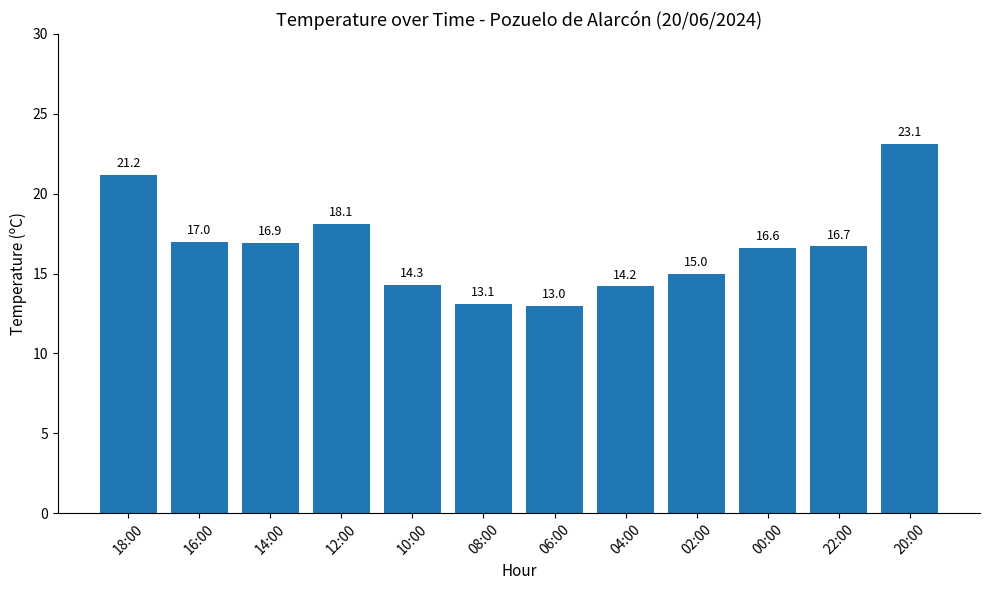

Reading left to right, list all the values displayed in this chart.

18:00=21.2	16:00=17.0	14:00=16.9	12:00=18.1	10:00=14.3	08:00=13.1	06:00=13.0	04:00=14.2	02:00=15.0	00:00=16.6	22:00=16.7	20:00=23.1